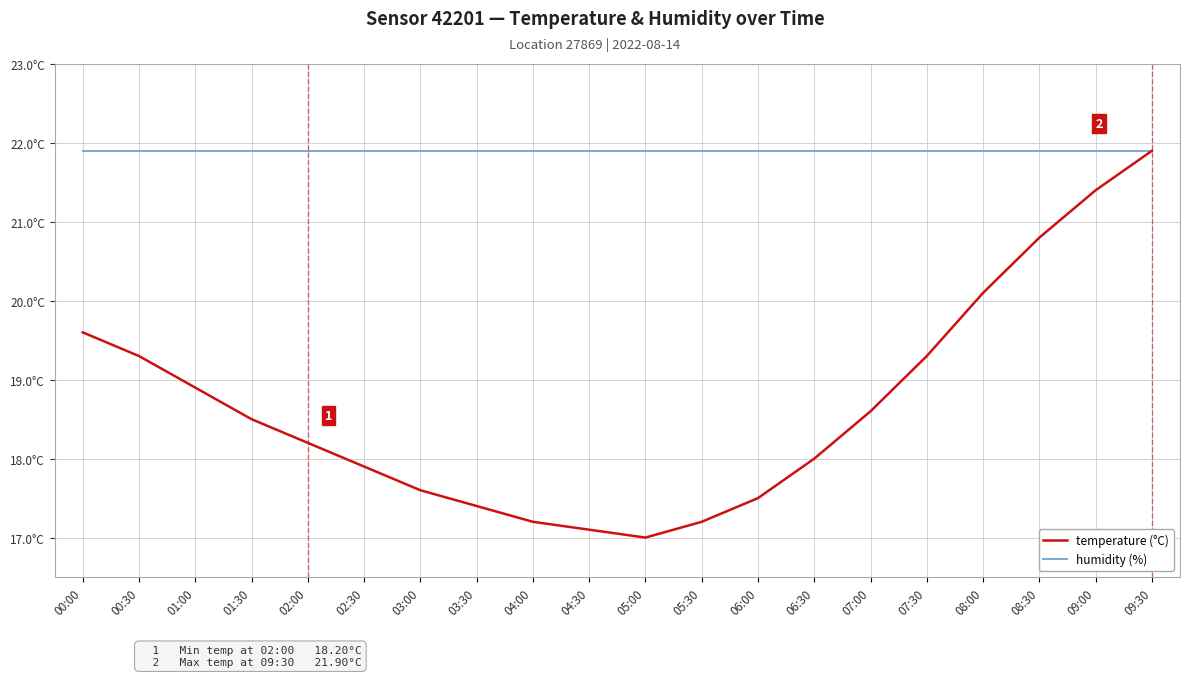

What position from the left is 02:30?

6